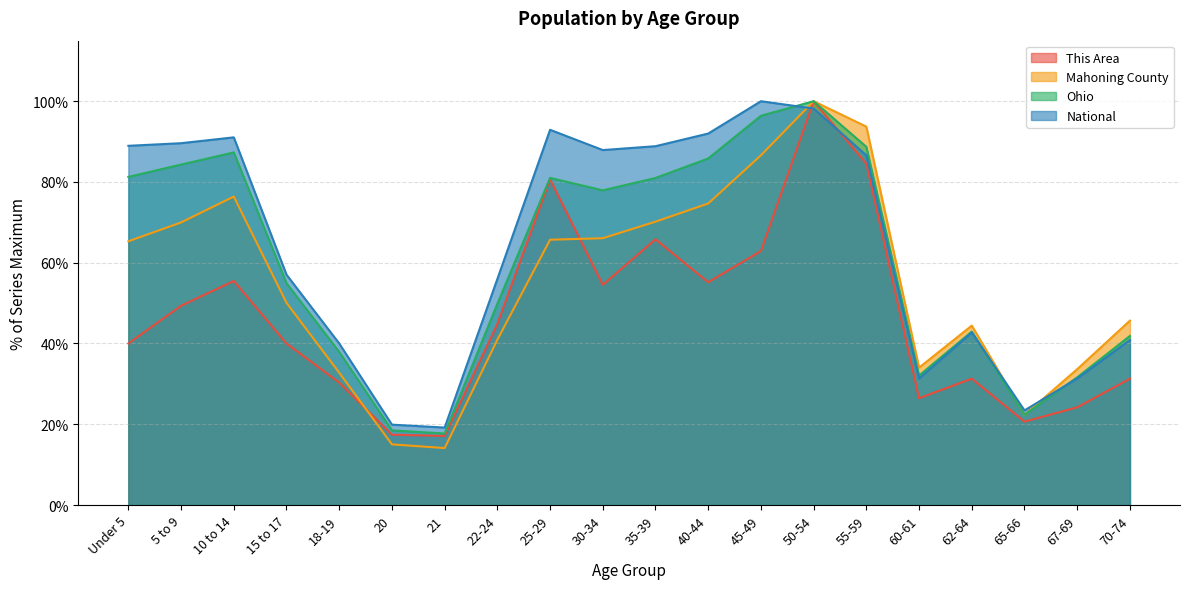

Which category has the highest value in the National series?

45-49